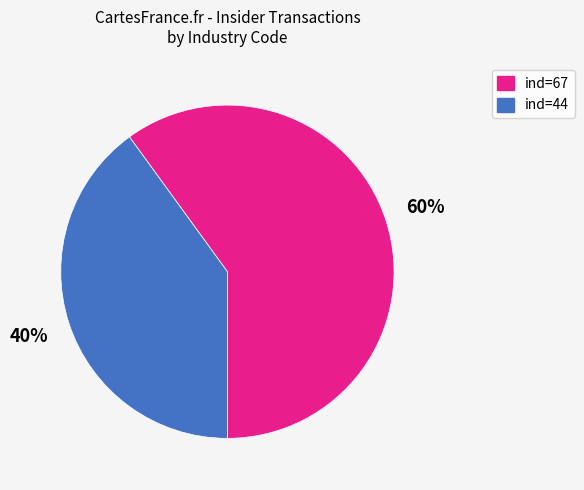

What is the majority slice?

ind=67